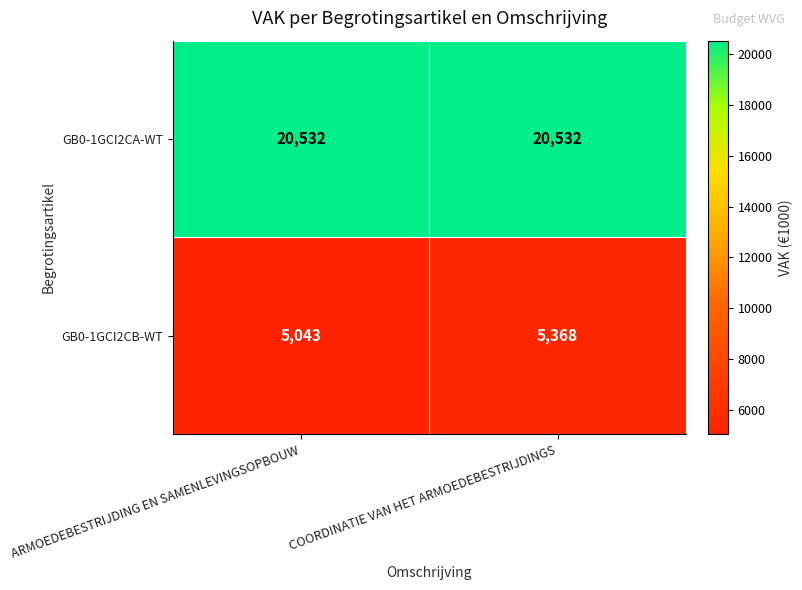

At COORDINATIE VAN HET ARMOEDEBESTRIJDINGS, list the series in order from smallest to largest.

GB0-1GCI2CB-WT, GB0-1GCI2CA-WT